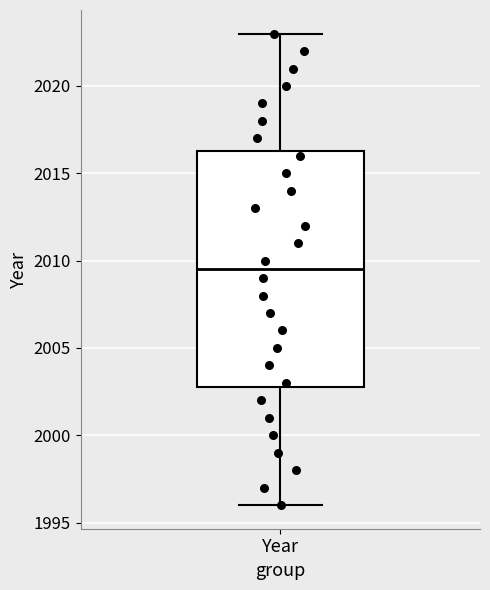

Read this box plot against the y-axis: the position of the median line, the range covered by the box, and the ends of both whiskers. The values are not printed on the chart, so give them approximately, as read against the axis.

median 2009.5, box 2003.0 to 2016.5, whiskers 1996.0 to 2023.0